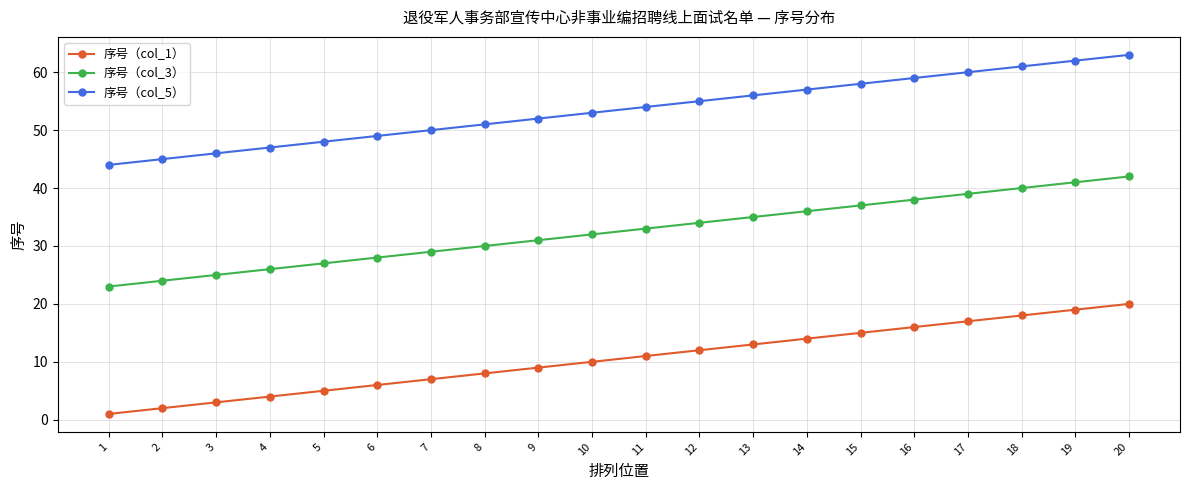

Which category has the lowest value across all series?

1